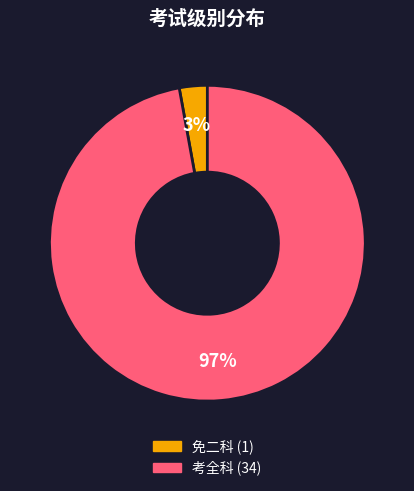

Count the number of slices in the pie.

2